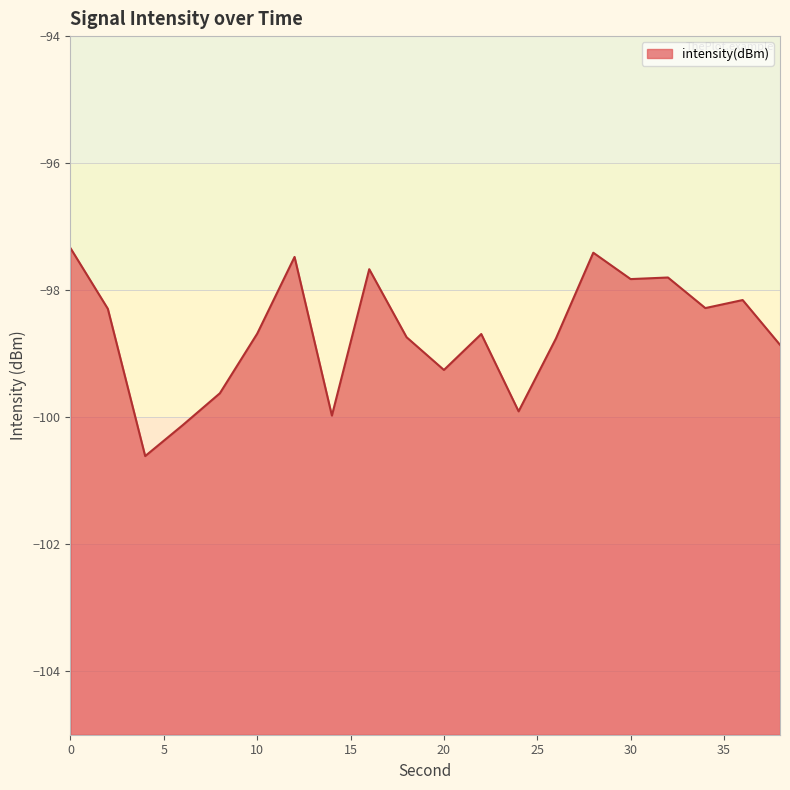

At which category does the chart reach its minimum across all series?

4